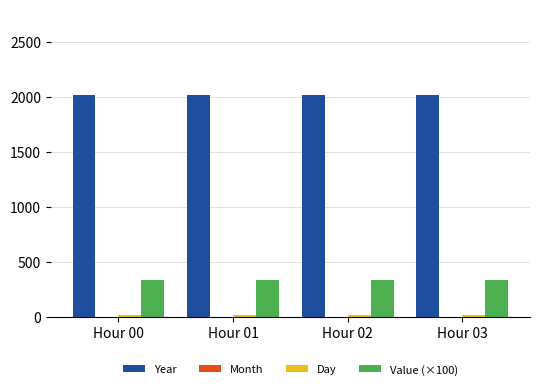

What is the sum of all Value (×100) values?

1320